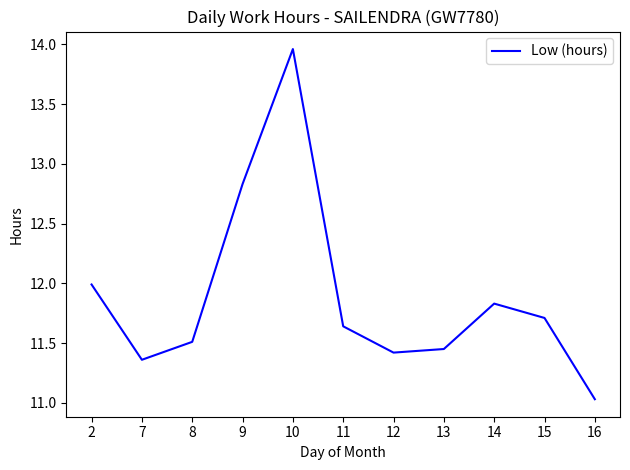

Approximately how many times larger is the value at 14 compared to 16?

1.1